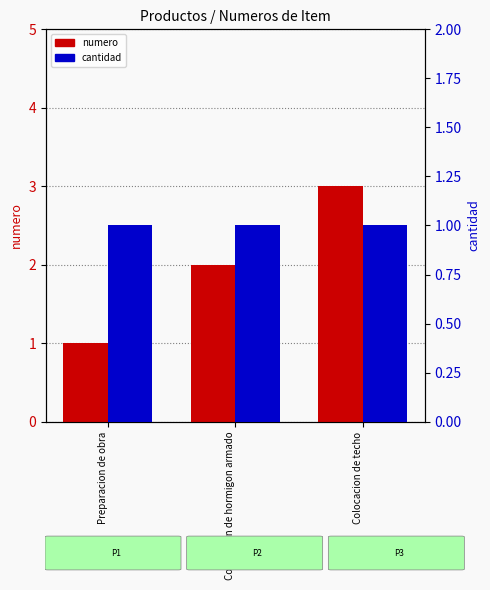

What is the lowest value of the numero series?

1